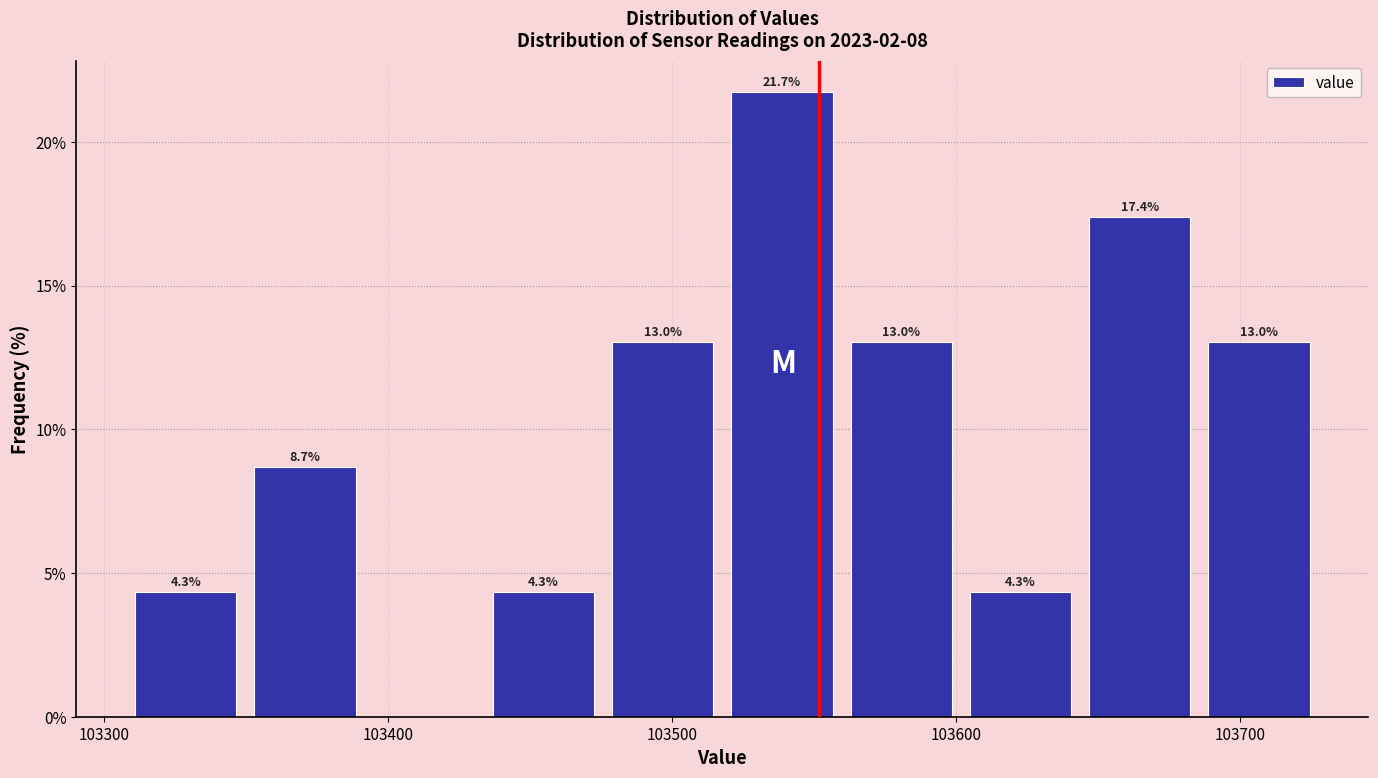

Which range on the x-axis has the tallest bar?

103520 to 103560